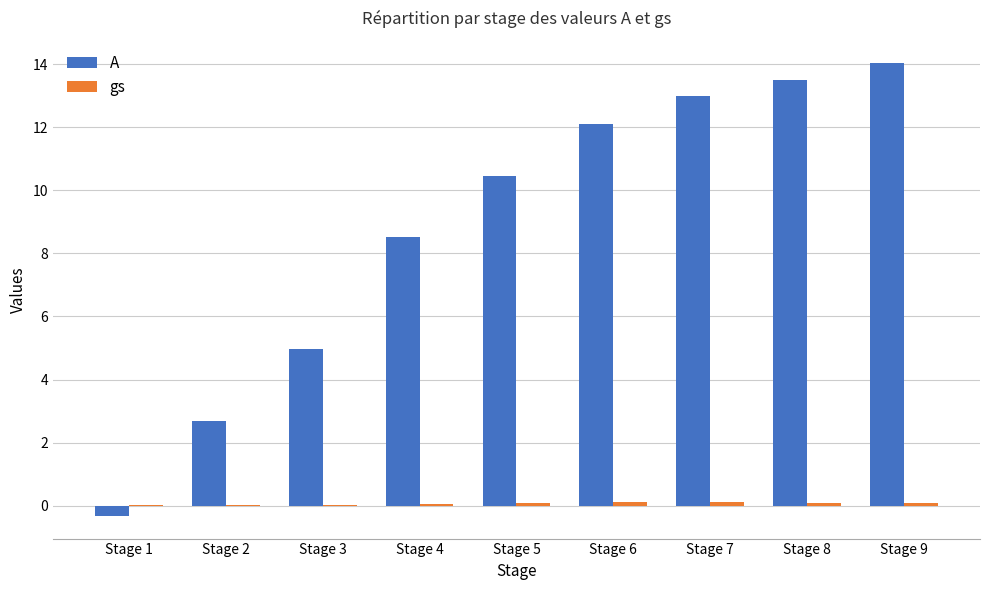

Between Stage 4 and Stage 8, which series saw the biggest shift?

A